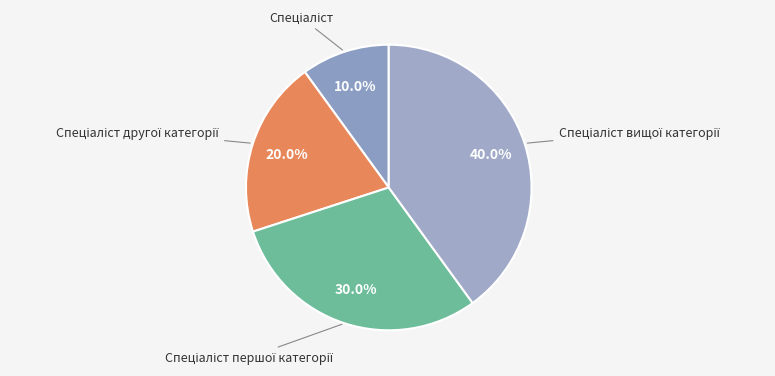

Count the number of slices in the pie.

4